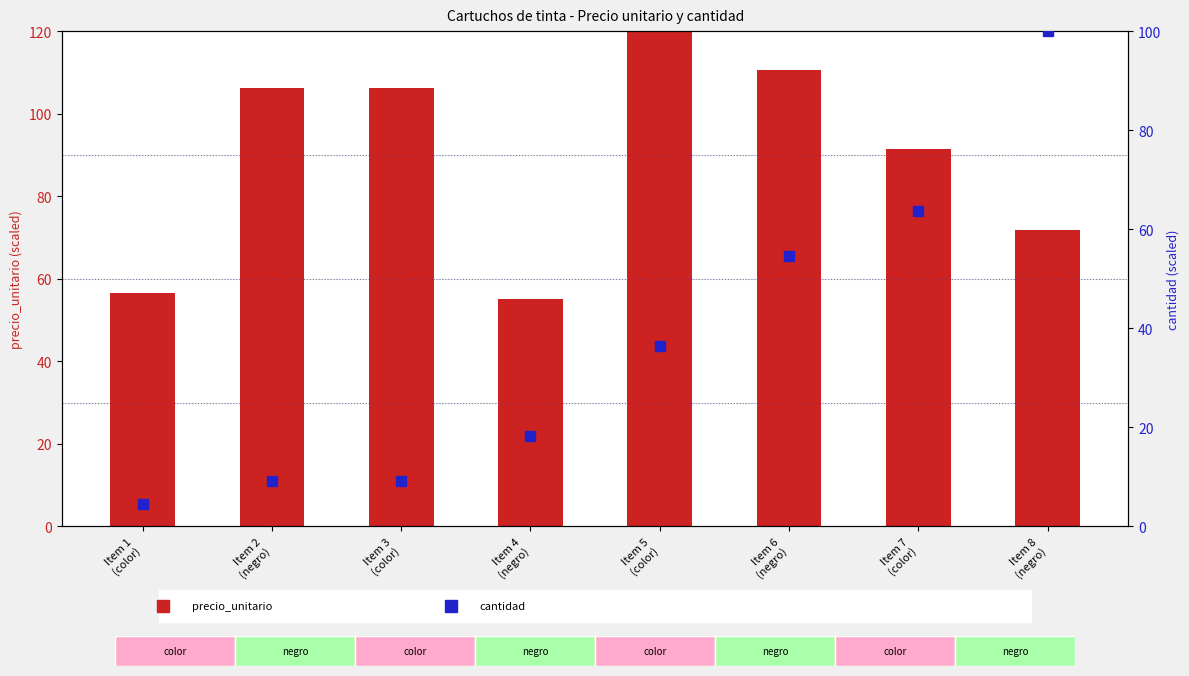

What is the greatest value displayed?

120.0